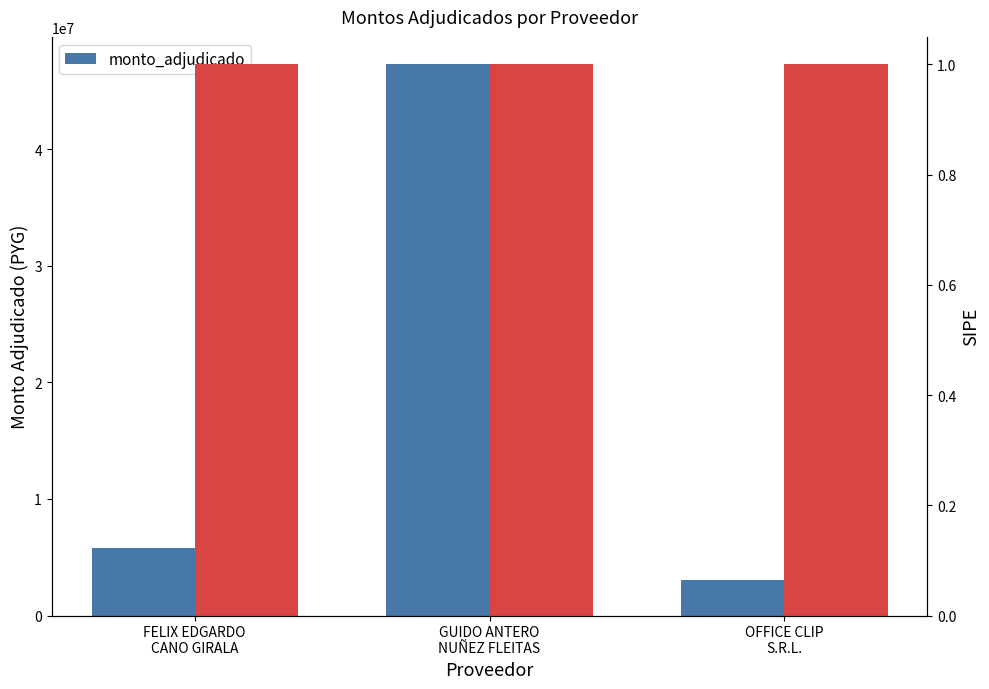

Reading left to right, list all the values displayed in this chart.

5771057	47255925	3060000